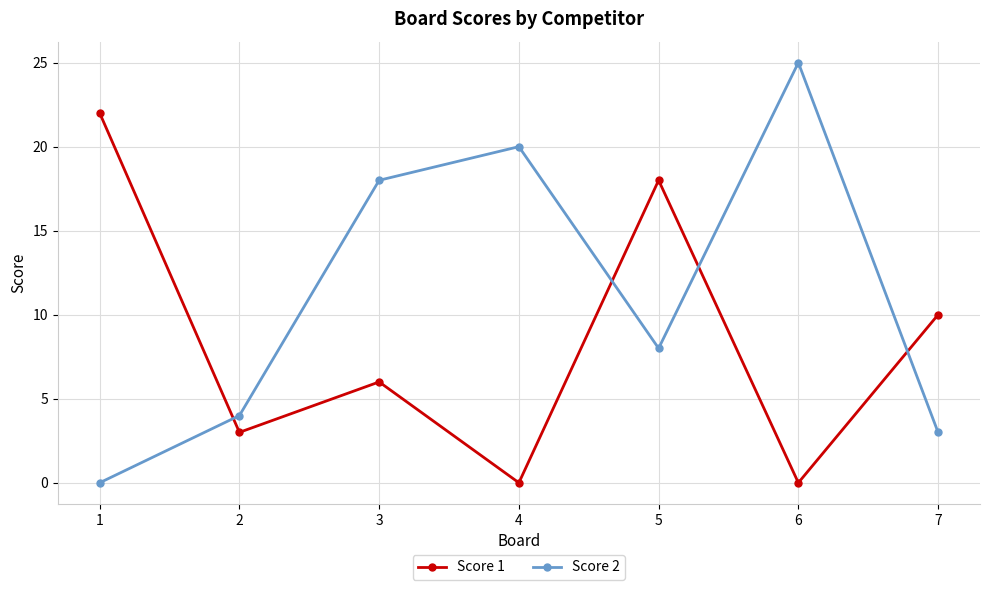

Is it true that Score 2 equals 8 at 5?

True